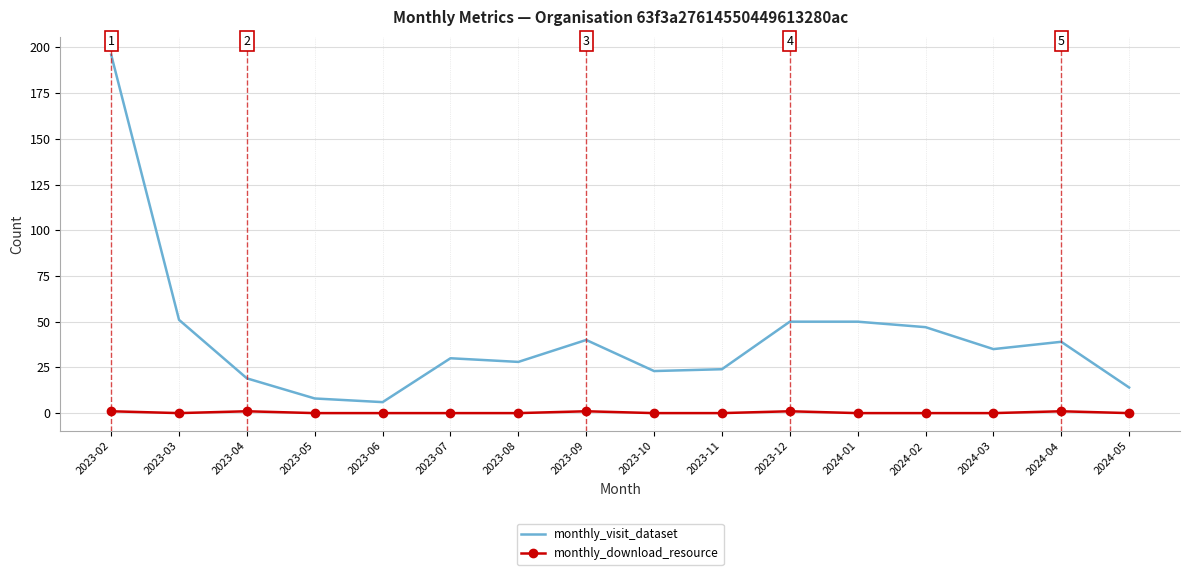

True or false: monthly_visit_dataset and monthly_download_resource intersect in this chart.

False